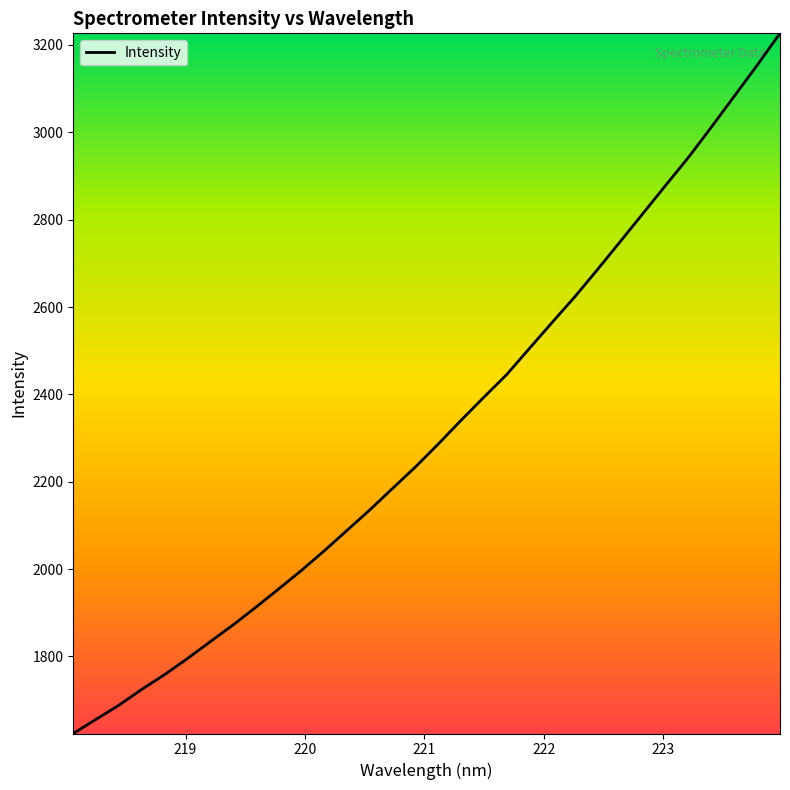

What is the difference between the maximum and minimum values?

1603.3